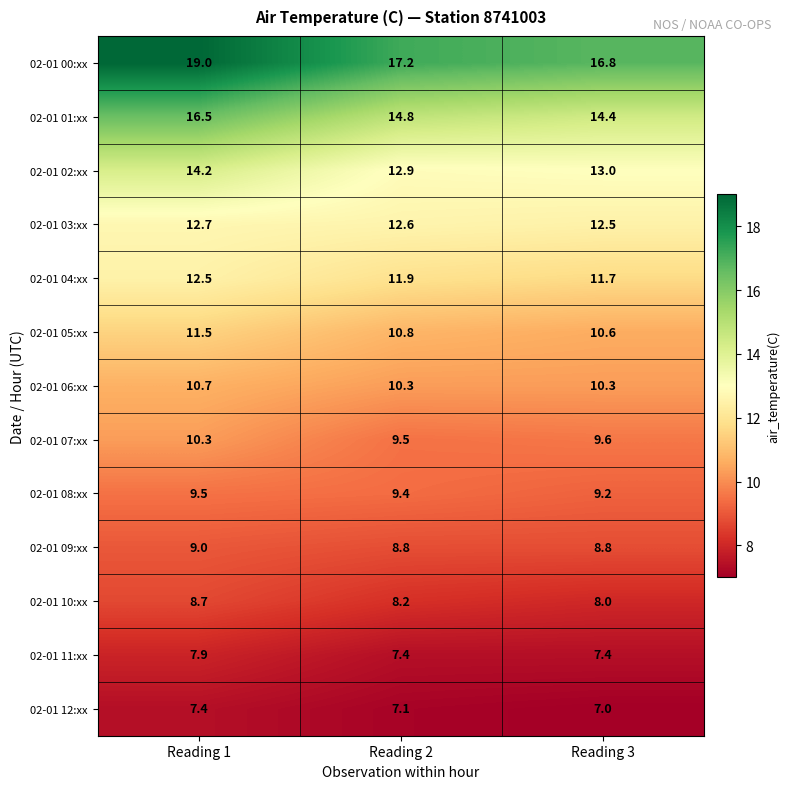

What is the sum of all 02-01 04:xx values?

36.1